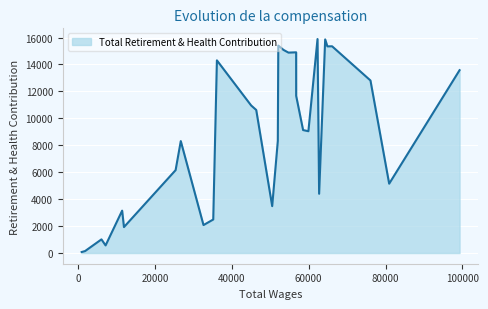

What is the difference between the maximum and minimum values?

15817